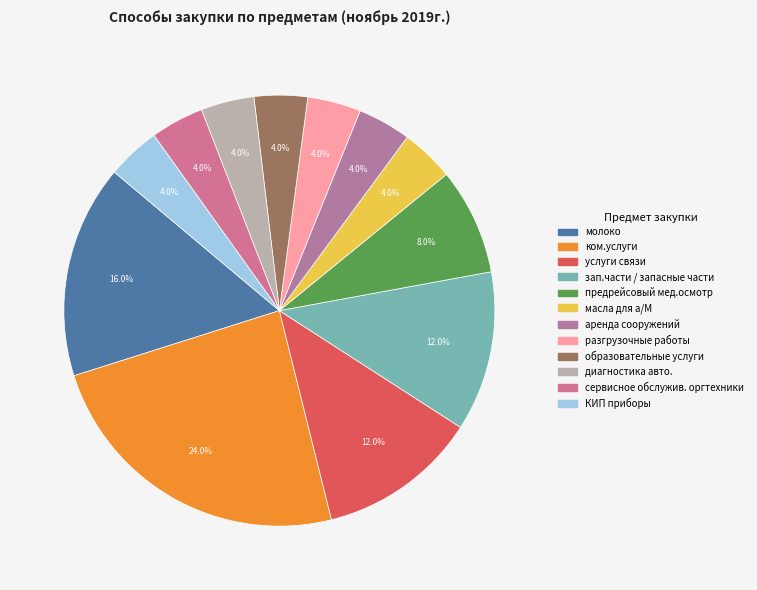

True or false: предрейсовый мед.осмотр accounts for 20% of the total.

False